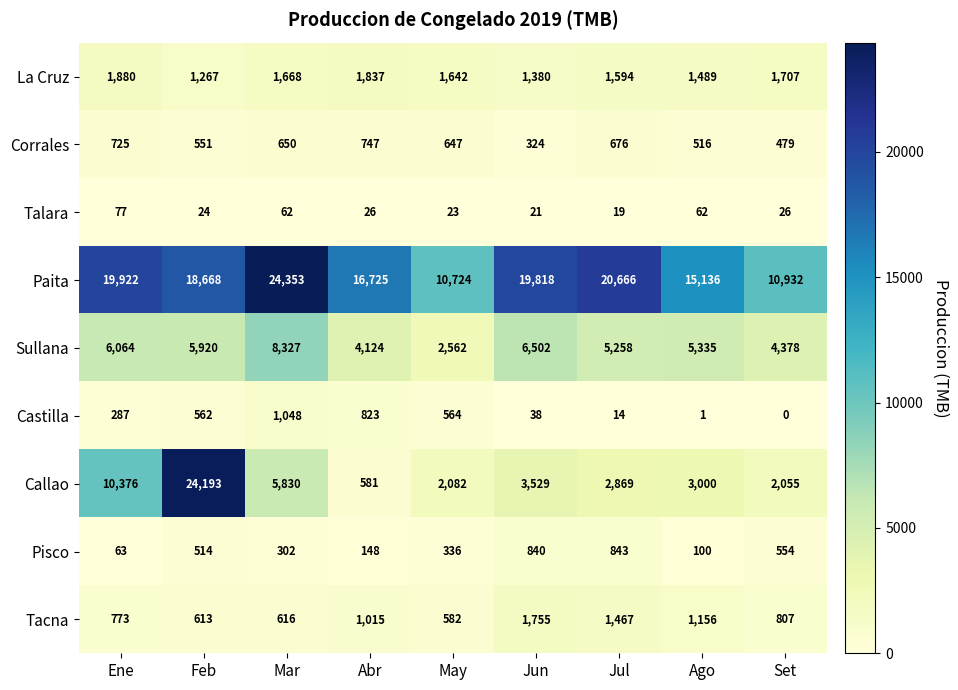

Which label corresponds to the smallest value in the chart?

Set